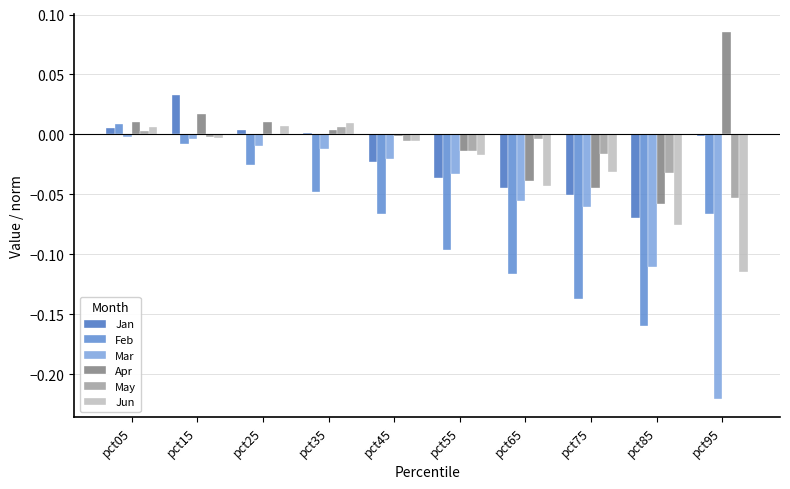

At which label does Jan first exceed 0?

pct05